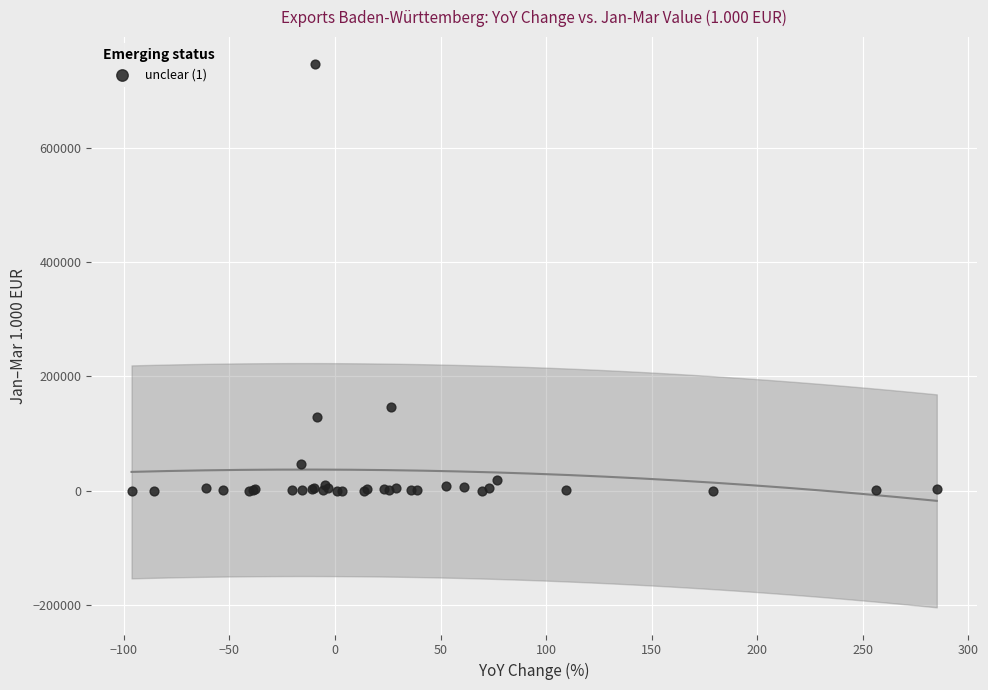

What Y value in the scatter plot is closest to 373455?

146352.9